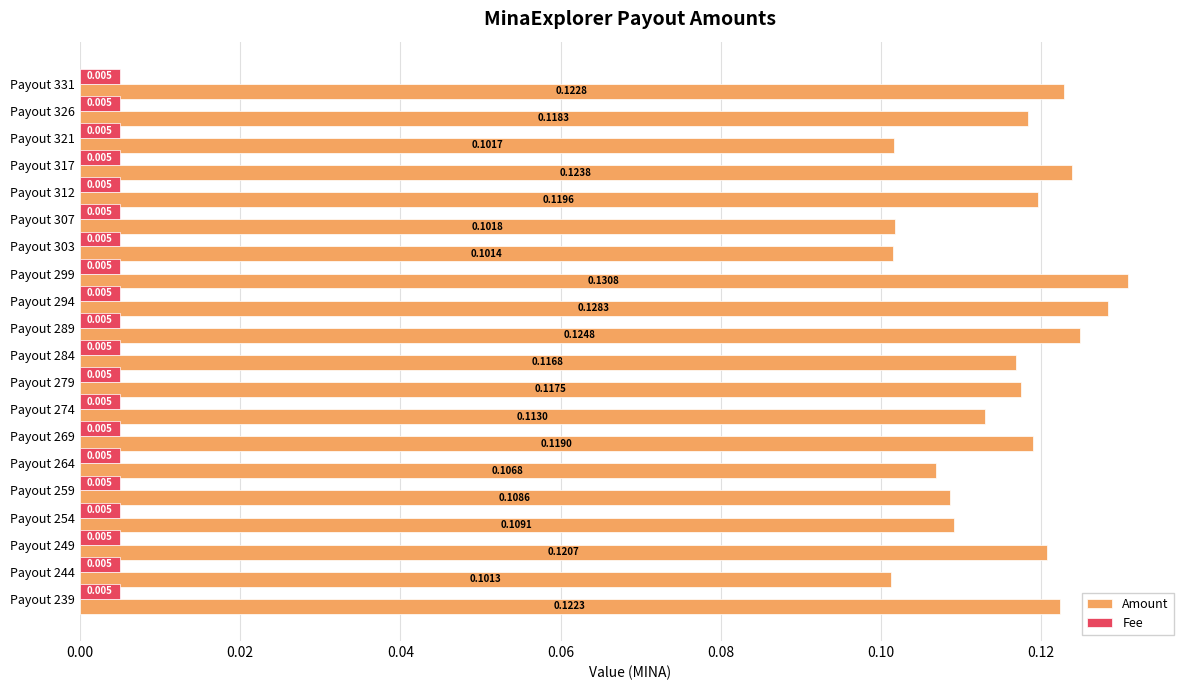

Which series has the largest range (max minus min)?

Amount